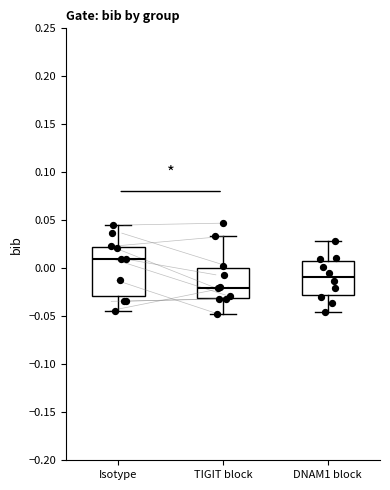

Reading left to right, transcribe this box plot: for each box, give where its median line is, the range the box spans, and where its two whiskers end, as read against the y-axis. The values are not printed on the chart, so give them approximately, as read against the axis.

Isotype: median 0.010, box -0.030 to 0.025, whiskers -0.045 to 0.045
TIGIT block: median -0.020, box -0.030 to 0.000, whiskers -0.050 to 0.035
DNAM1 block: median -0.010, box -0.030 to 0.005, whiskers -0.045 to 0.030